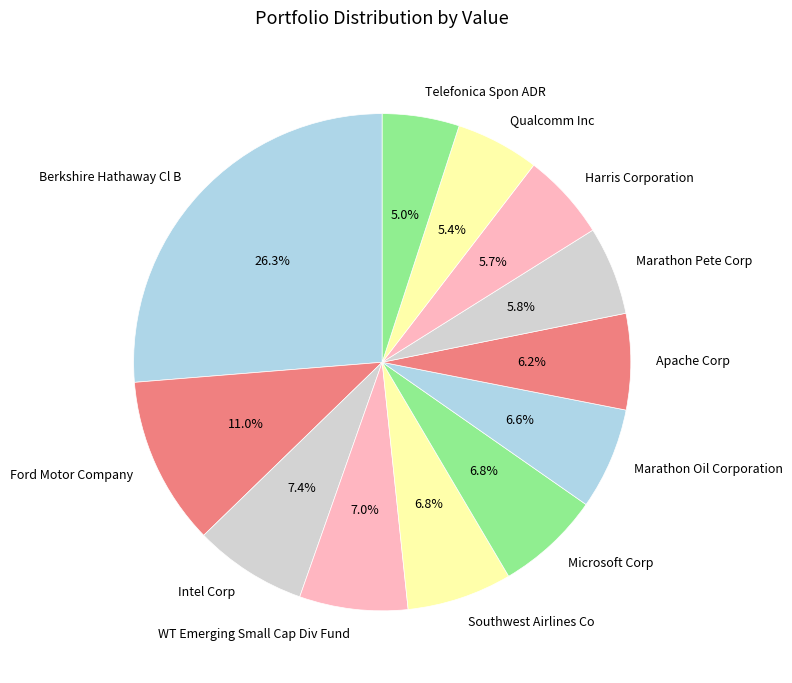

The Marathon Pete Corp slice represents 6% of the pie. True or false?

True